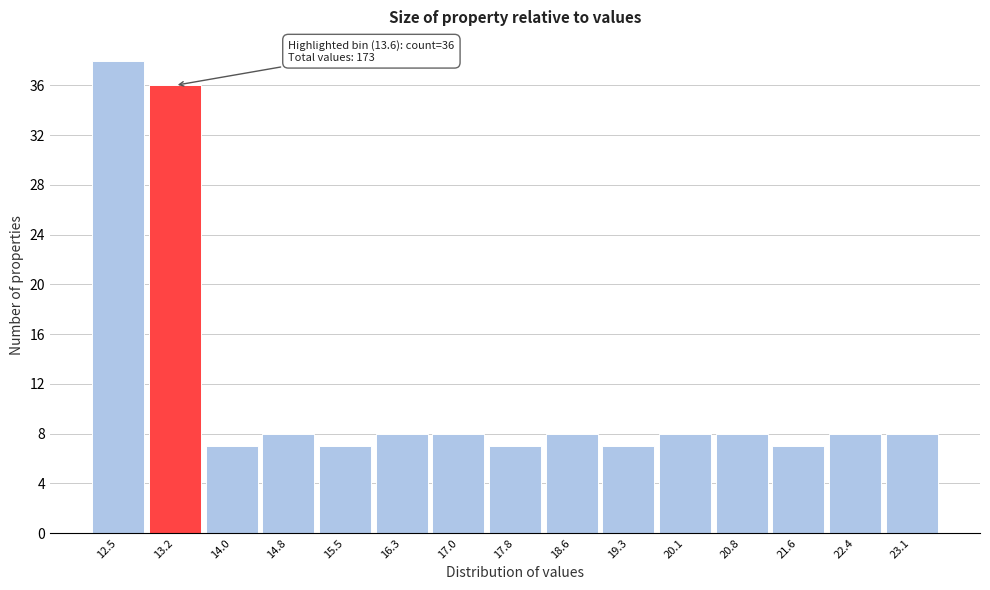

Which range on the x-axis has the tallest bar?

12.10 to 12.86